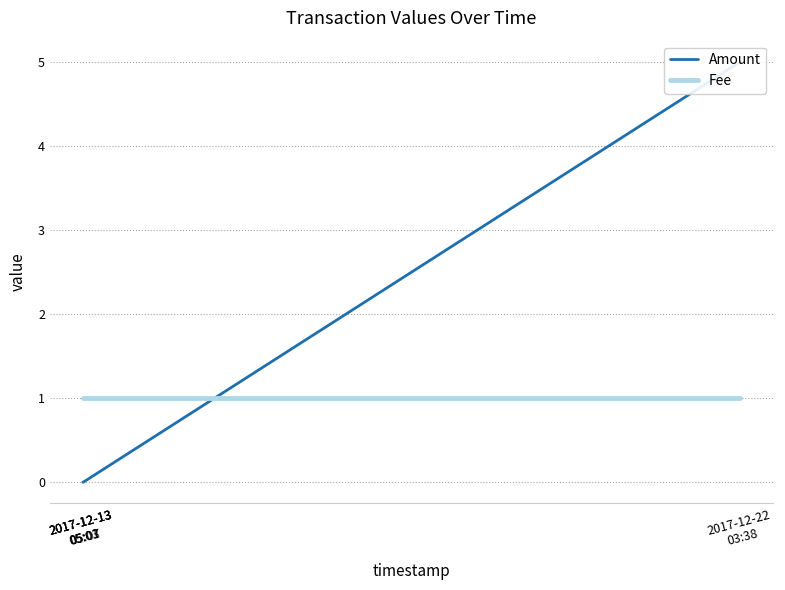

What is the spread (max minus min) of values at 2017-12-13
05:01?

1